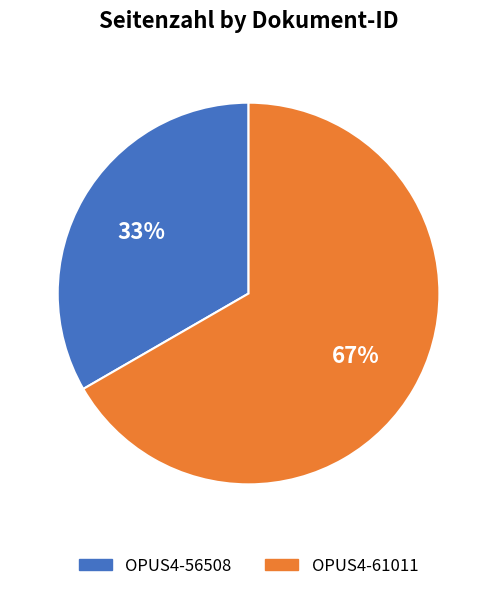

Is it true that OPUS4-61011 is 72% of the pie?

False